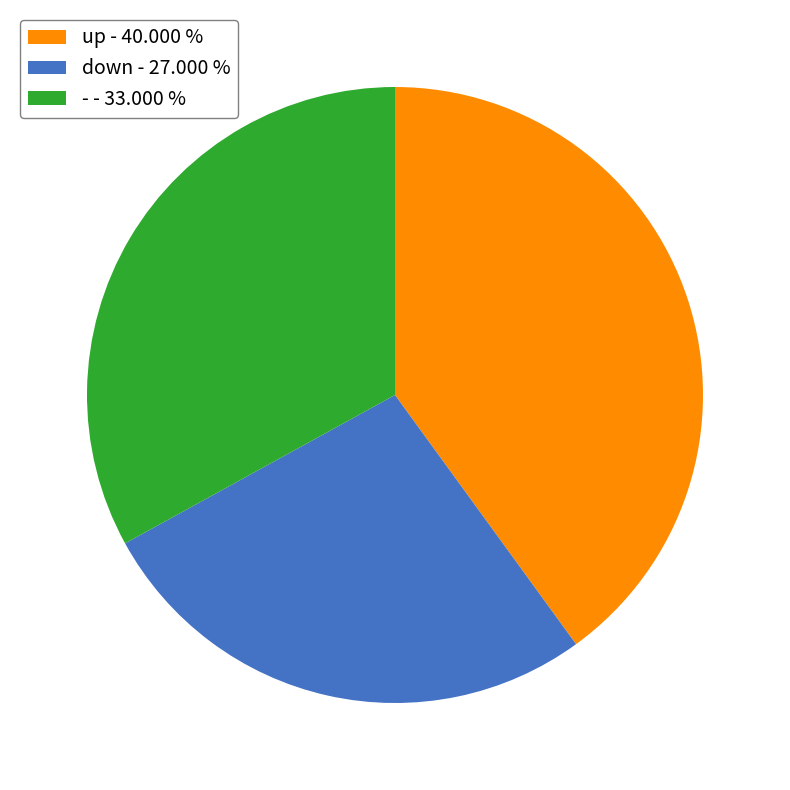

Rank the categories by value from lowest to highest.

down, -, up